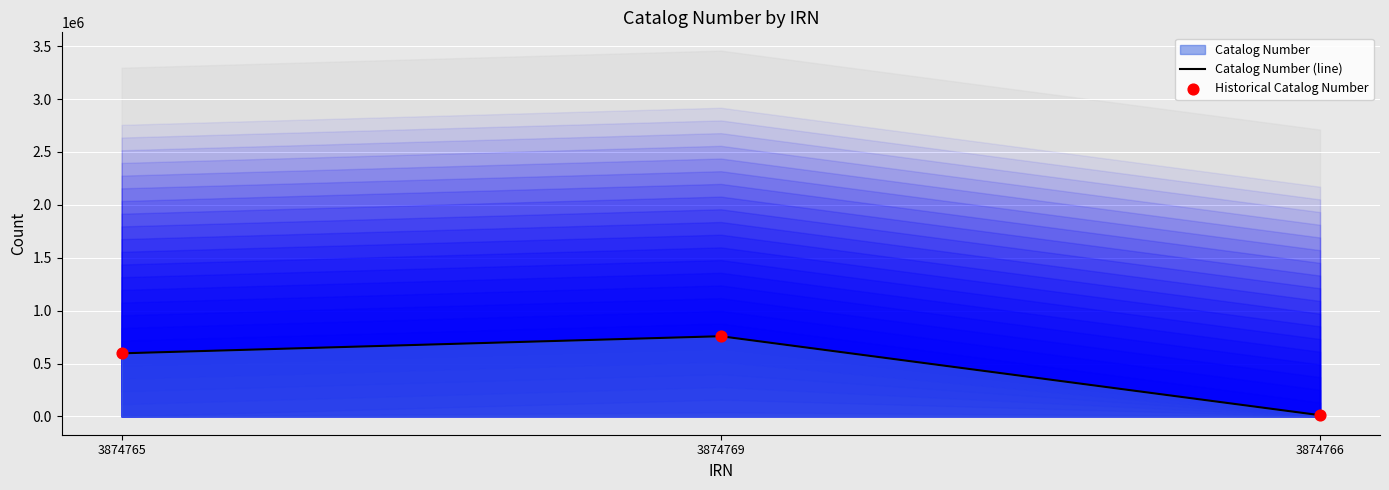

At which label does Catalog Number (line) reach its peak?

3874769